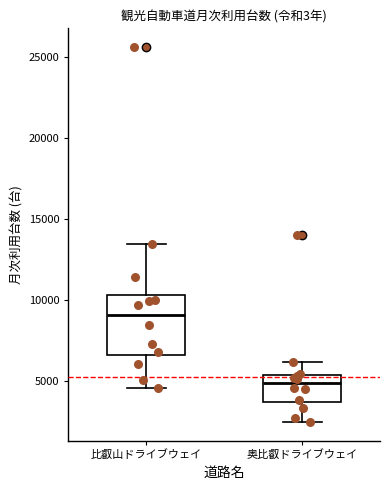

Reading left to right, transcribe this box plot: for each box, give where its median line is, the range the box spans, and where its two whiskers end, as read against the y-axis. The values are not printed on the chart, so give them approximately, as read against the axis.

比叡山ドライブウェイ: median 9000, box 6500 to 10500, whiskers 4500 to 13500
奥比叡ドライブウェイ: median 5000, box 3500 to 5500, whiskers 2500 to 6000